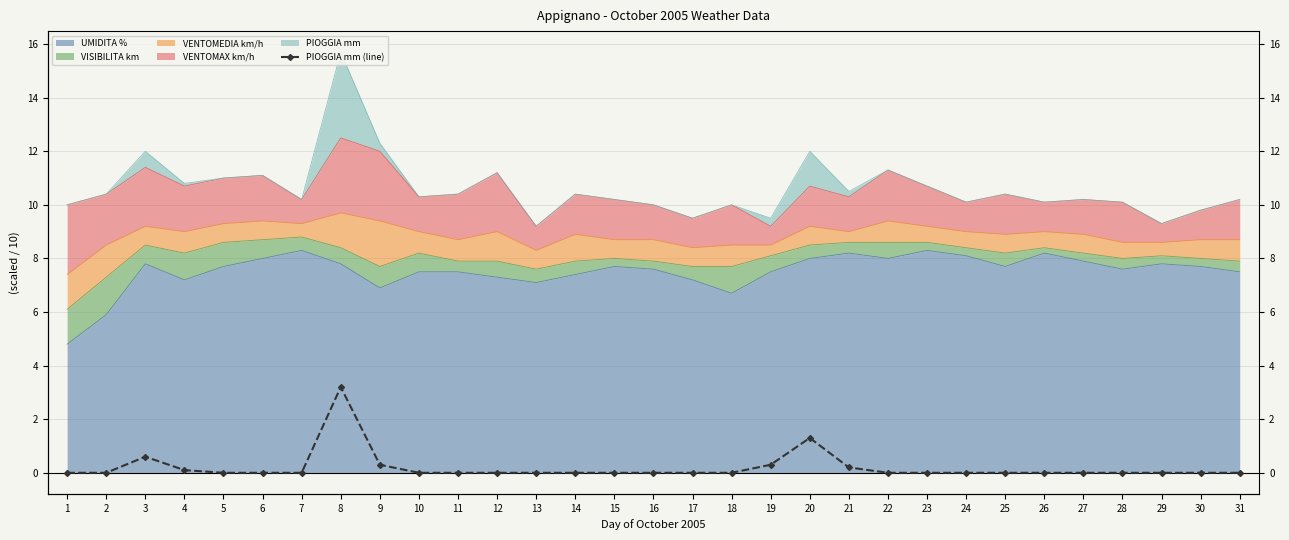

How many points are higher than both their immediate neighbors (excluding endpoints)?

3